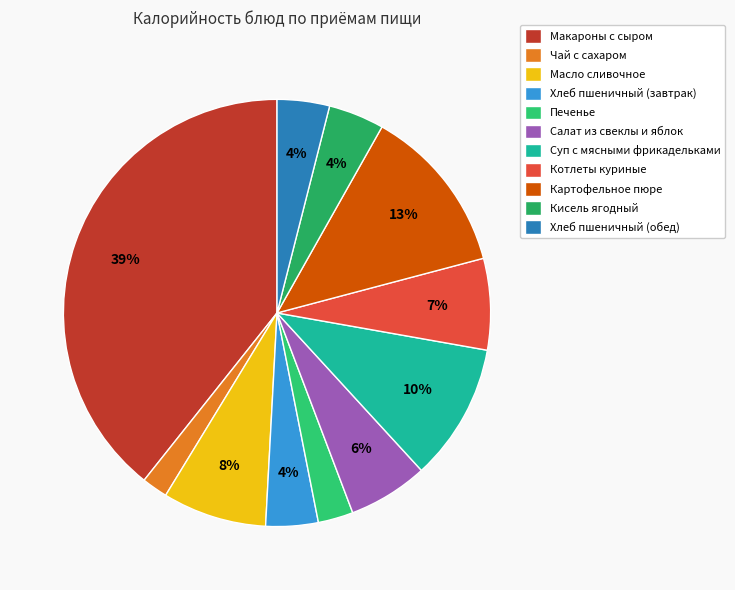

To the nearest percent, what is the average slice percentage?

9%